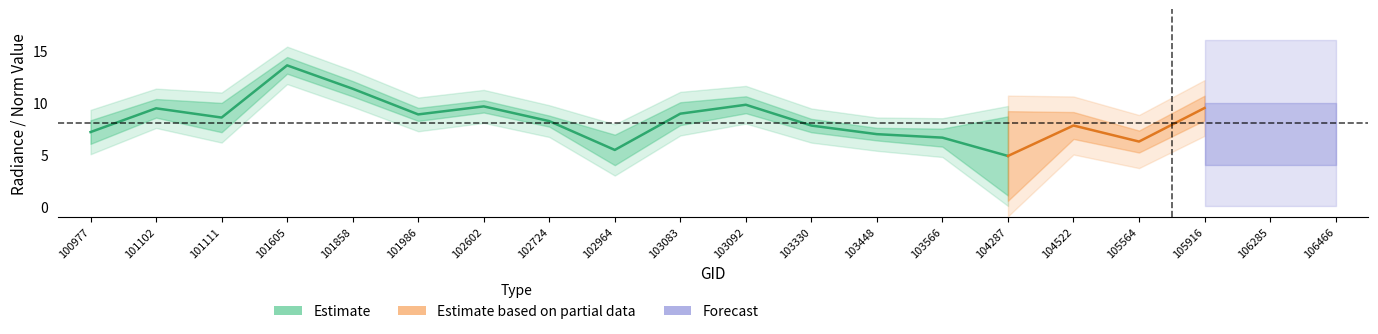

The dnbrad series shows 1.8 at 102964. True or false?

False